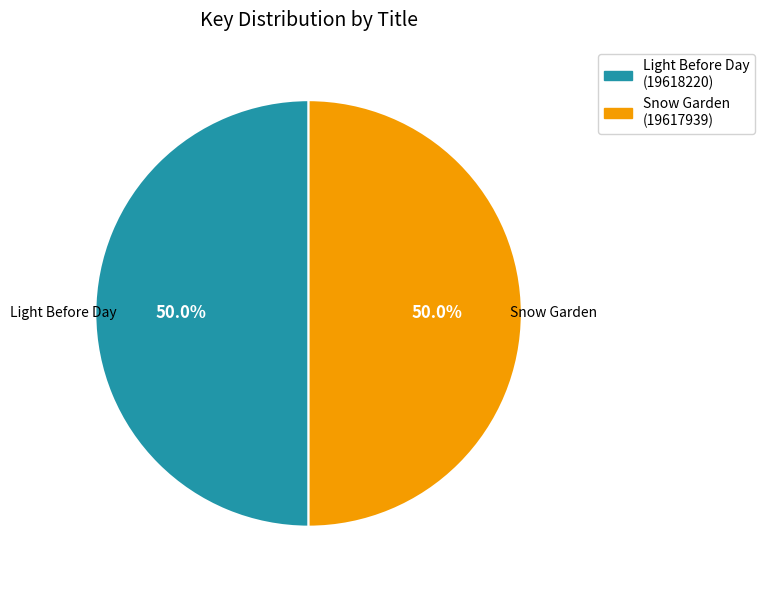

What is the ratio of the value at Light Before Day to the value at Snow Garden?

1.0